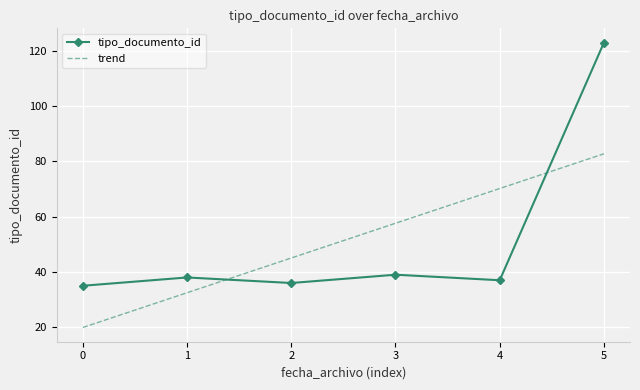

How many interior local valleys (lower than both neighbors) does the data have?

2